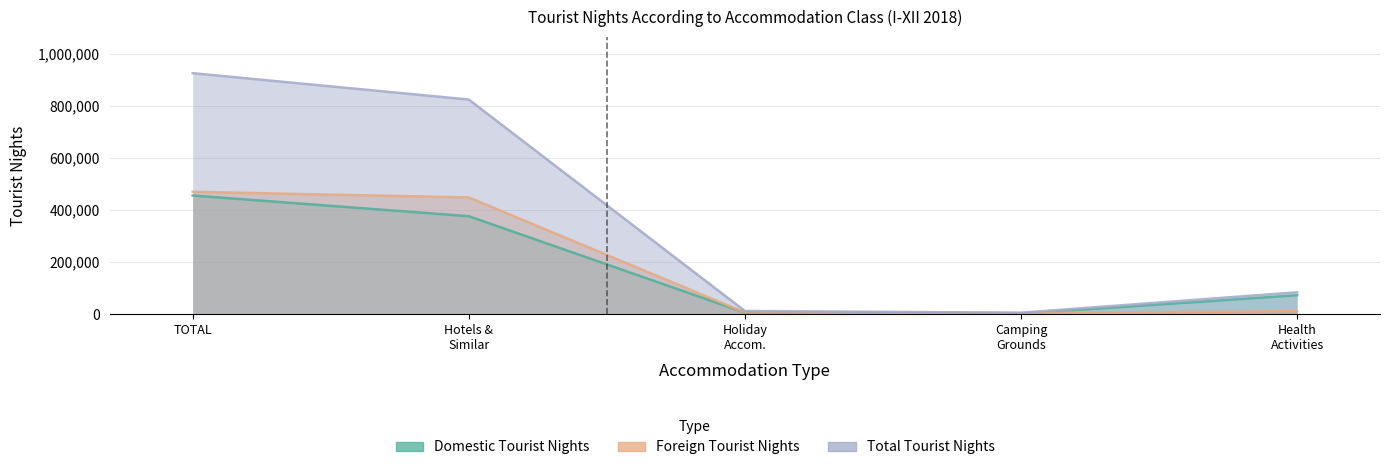

True or false: Foreign Tourist Nights and Domestic Tourist Nights cross at least once.

True